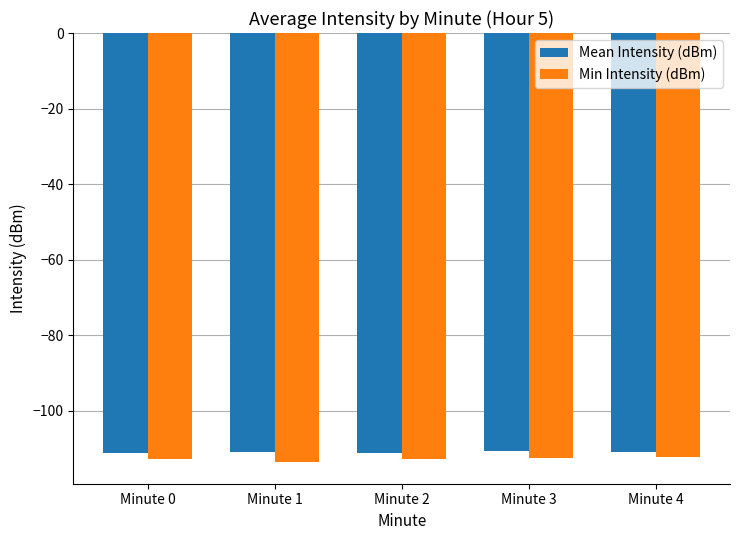

What is the average value of the Mean Intensity (dBm) series?

-111.1